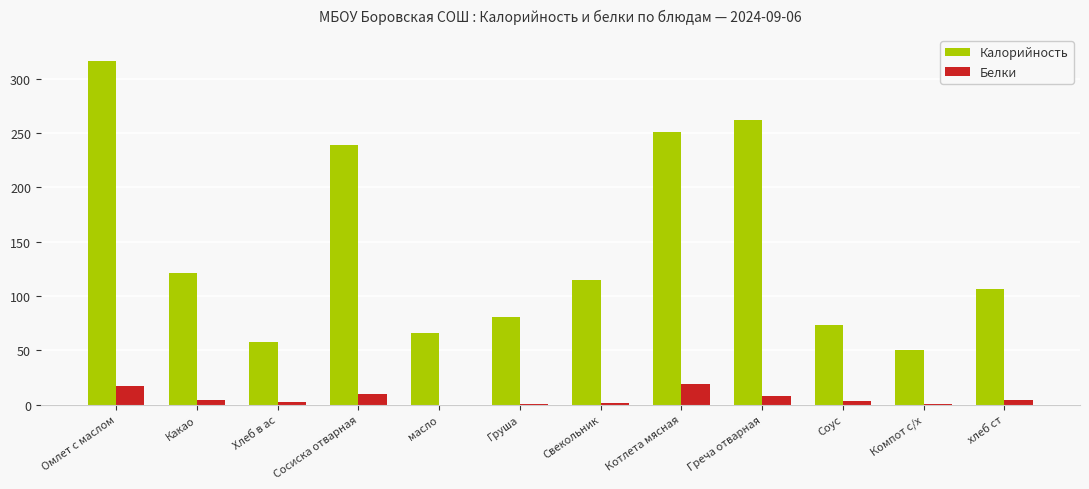

What are all the series names shown in the legend?

Калорийность, Белки